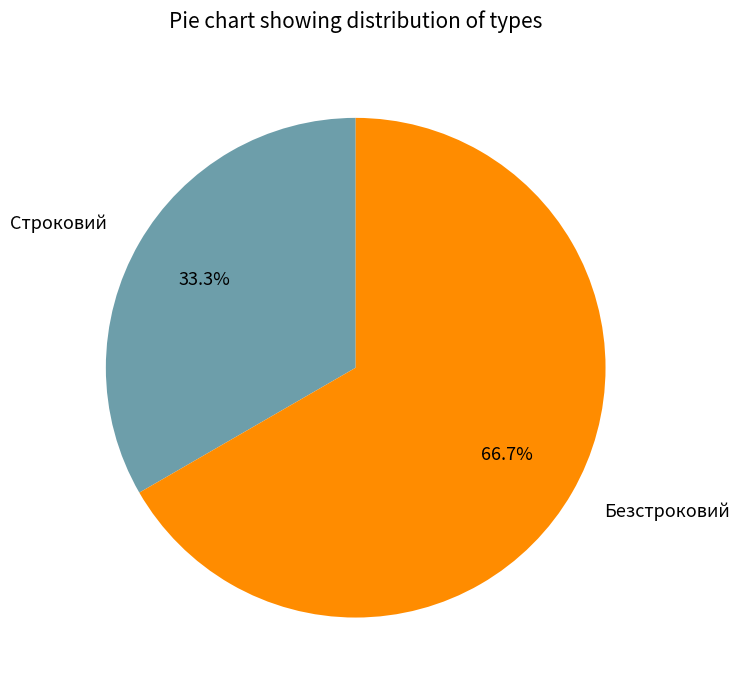

Which has a higher value, Строковий or Безстроковий?

Безстроковий